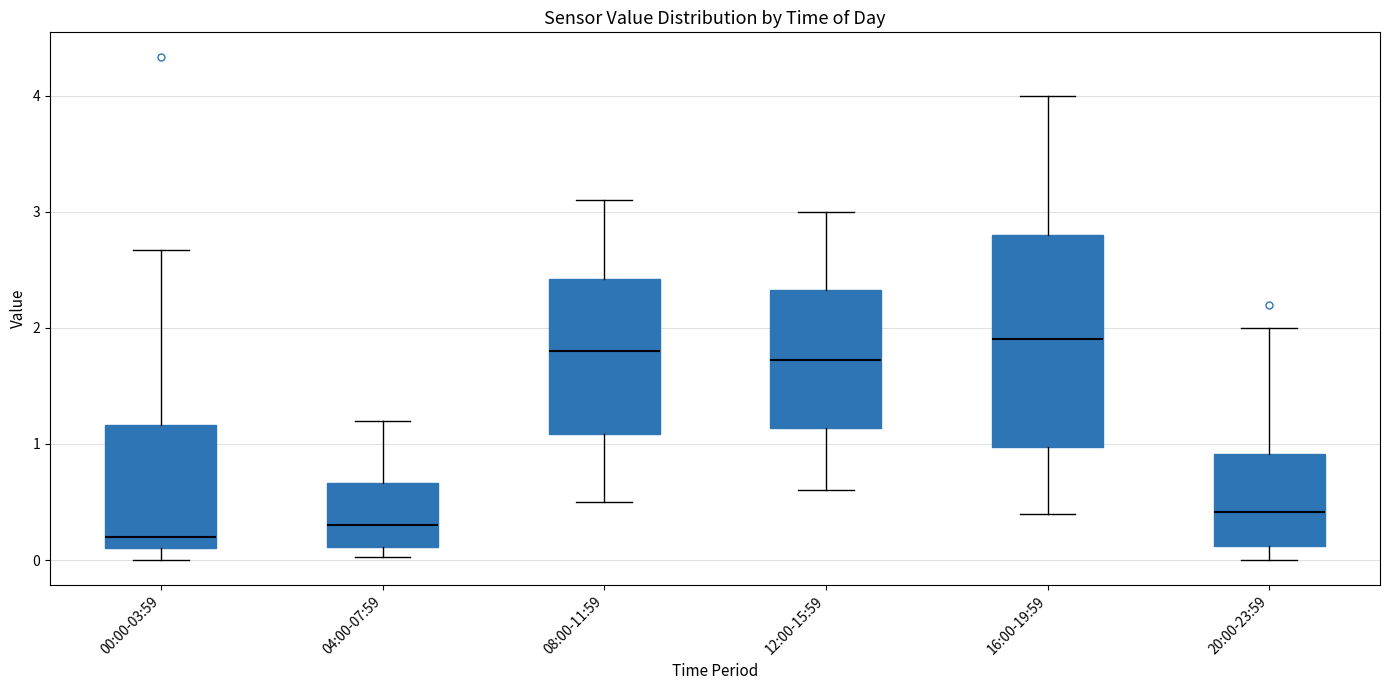

Where is the lower edge of the box for 20:00-23:59 on the y-axis? The values are not printed on the chart, so give them approximately, as read against the axis.

0.1